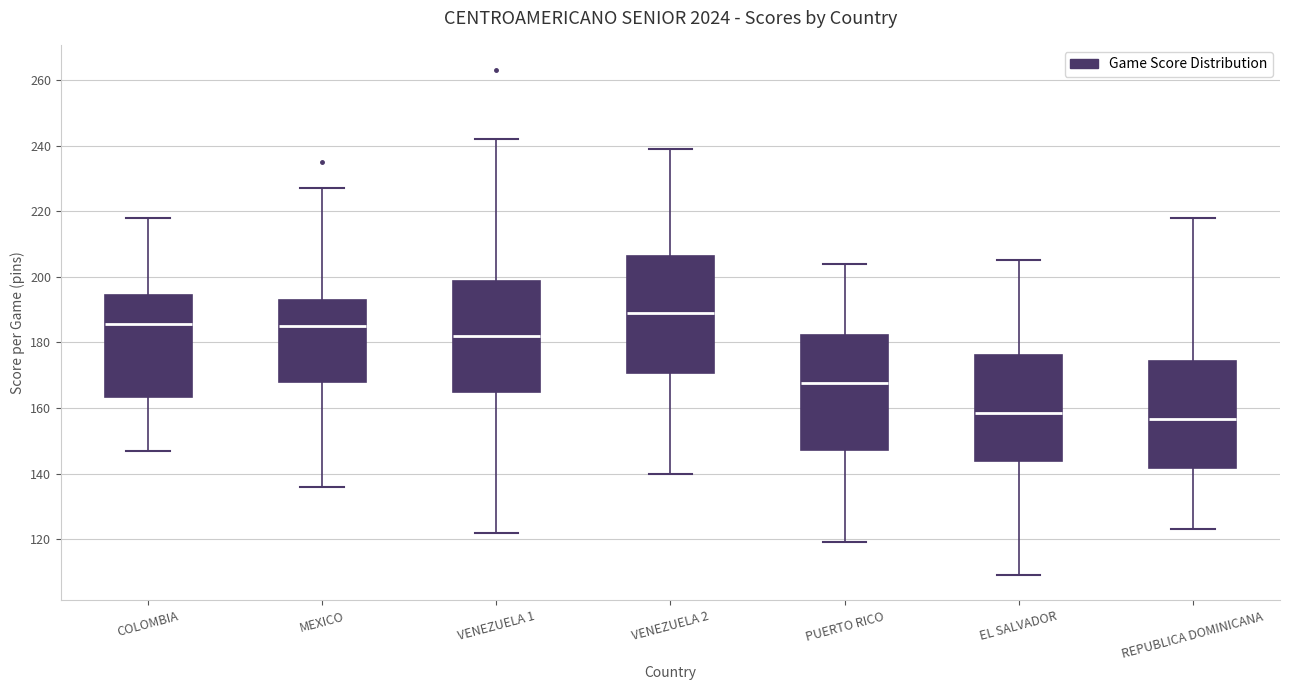

Reading left to right, transcribe this box plot: for each box, give where its median line is, the range the box spans, and where its two whiskers end, as read against the y-axis. The values are not printed on the chart, so give them approximately, as read against the axis.

COLOMBIA: median 186, box 164 to 194, whiskers 148 to 218
MEXICO: median 186, box 168 to 194, whiskers 136 to 228
VENEZUELA 1: median 182, box 164 to 198, whiskers 122 to 242
VENEZUELA 2: median 190, box 170 to 206, whiskers 140 to 240
PUERTO RICO: median 168, box 148 to 182, whiskers 120 to 204
EL SALVADOR: median 158, box 144 to 176, whiskers 110 to 206
REPUBLICA DOMINICANA: median 156, box 142 to 174, whiskers 124 to 218